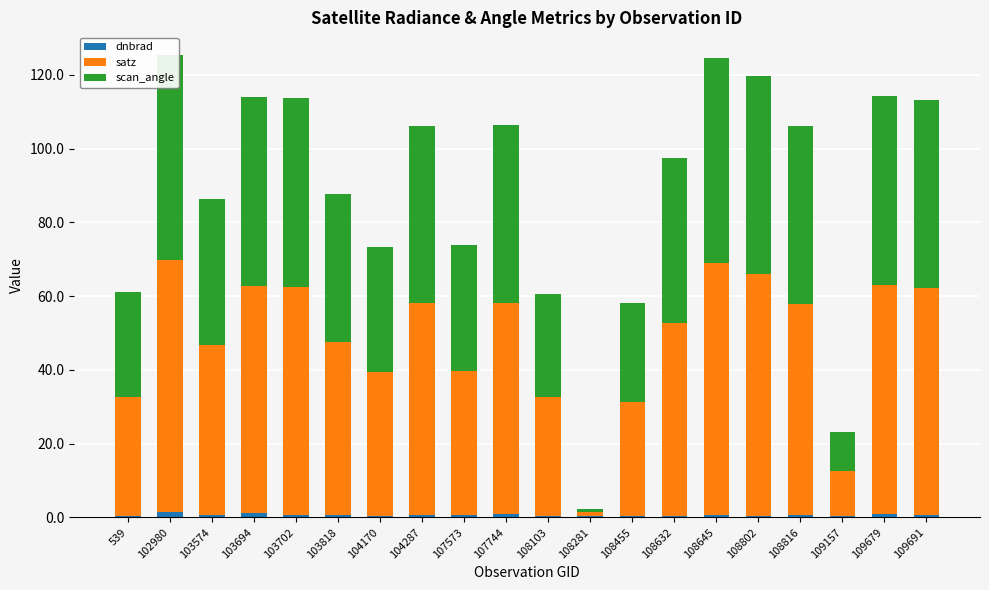

Rank the categories by scan_angle value from highest to lowest.

102980, 108645, 108802, 109679, 103694, 103702, 109691, 107744, 108816, 104287, 108632, 103818, 103574, 107573, 104170, 539, 108103, 108455, 109157, 108281